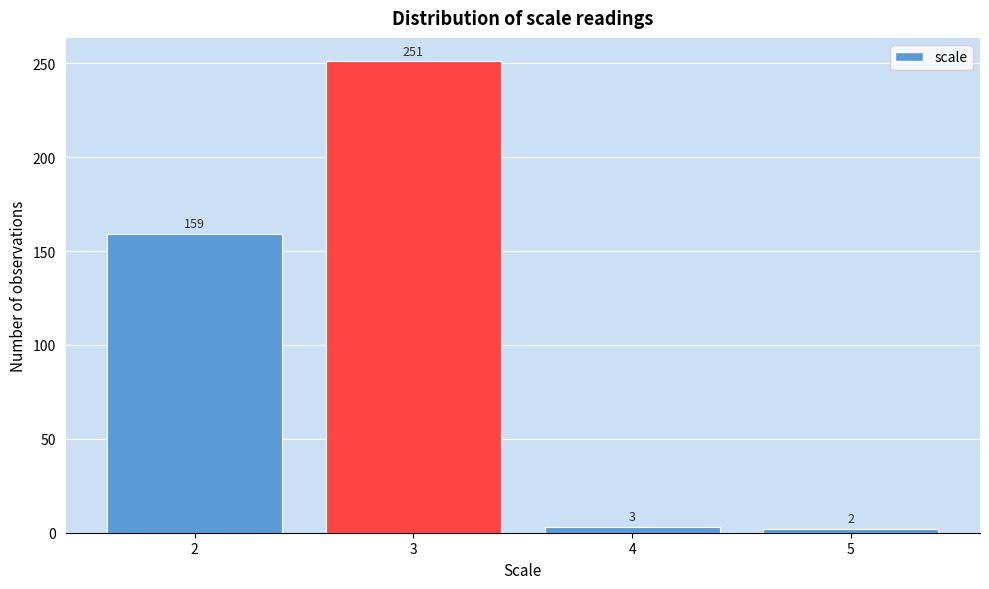

Reading left to right, extract all data points from this chart.

159	251	3	2